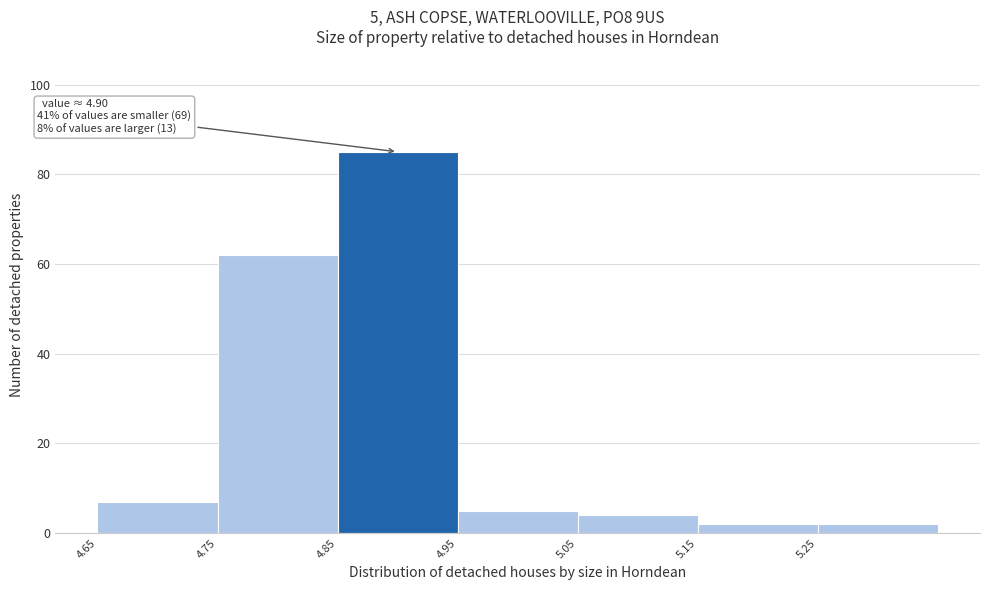

Over which range of the x-axis is the bar tallest?

4.85 to 4.95